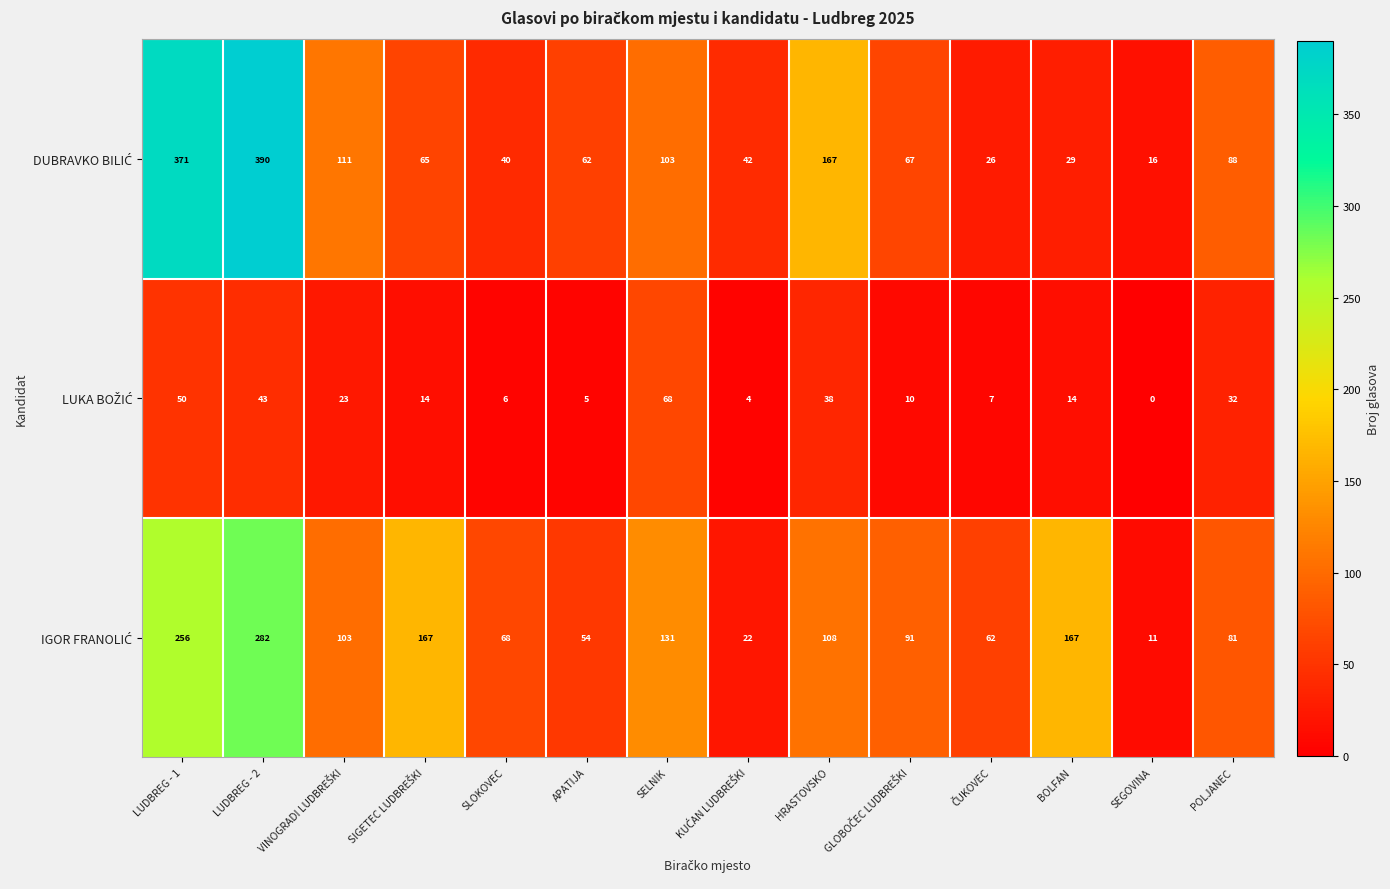

What is the difference between the highest and lowest values at SLOKOVEC?

62